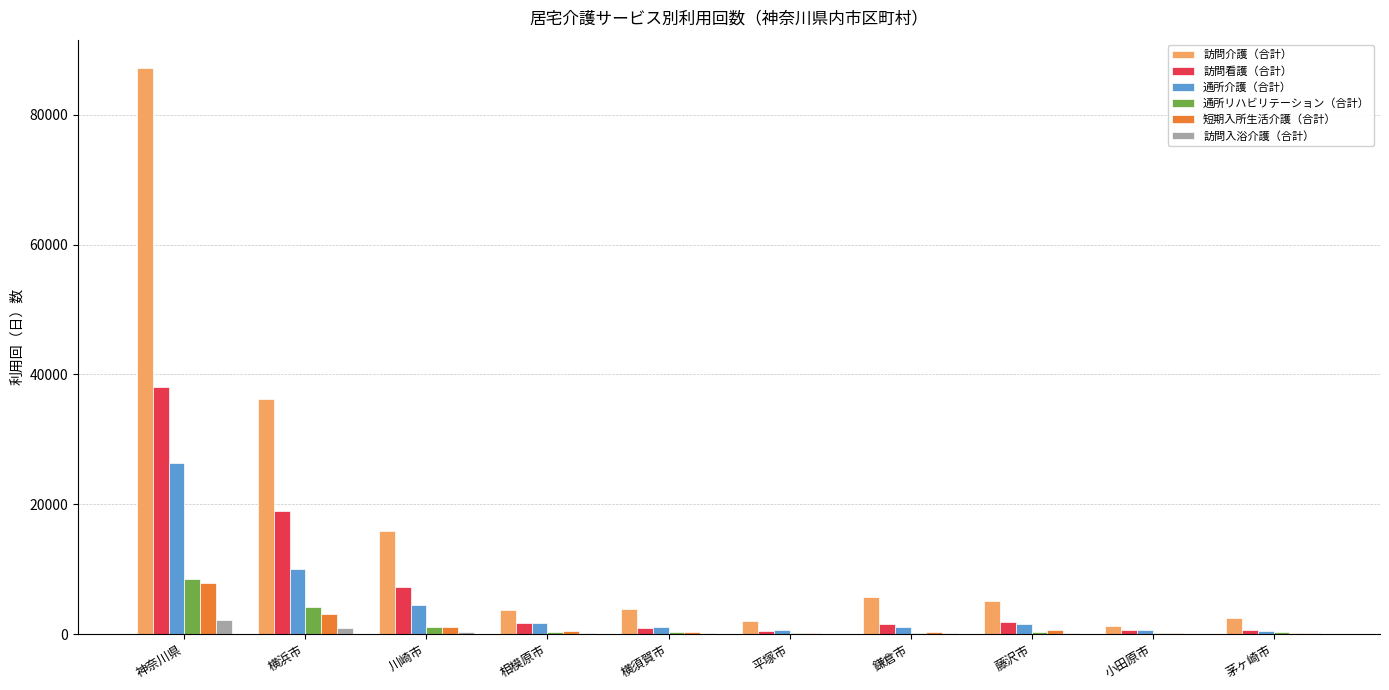

Count the number of categories in the chart.

10